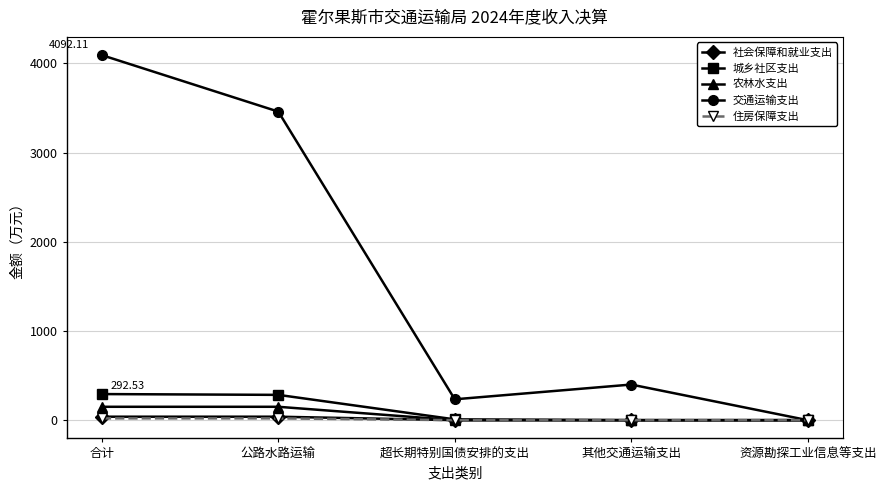

Which category has the highest value across all series?

合计